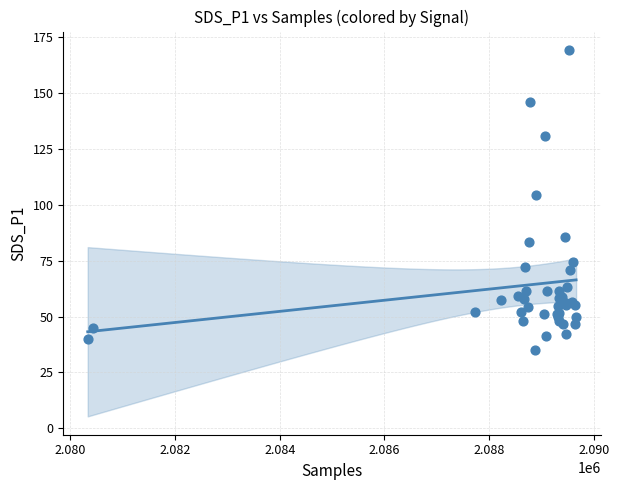

What Y value in the scatter plot is closest to 102?

104.2